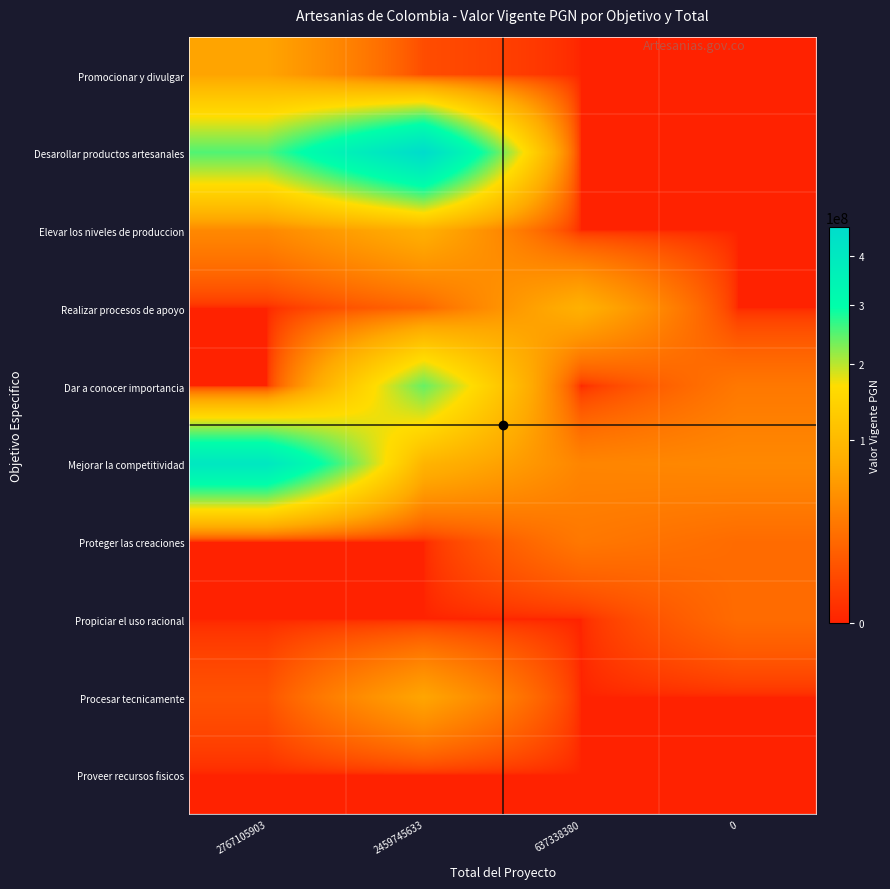

At which category does the chart reach its peak across all series?

2459745633